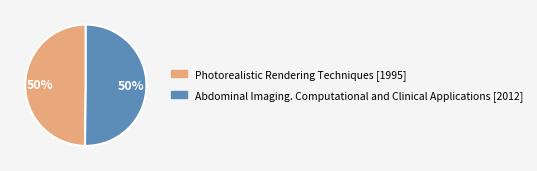

To the nearest percent, what is the average slice percentage?

50%